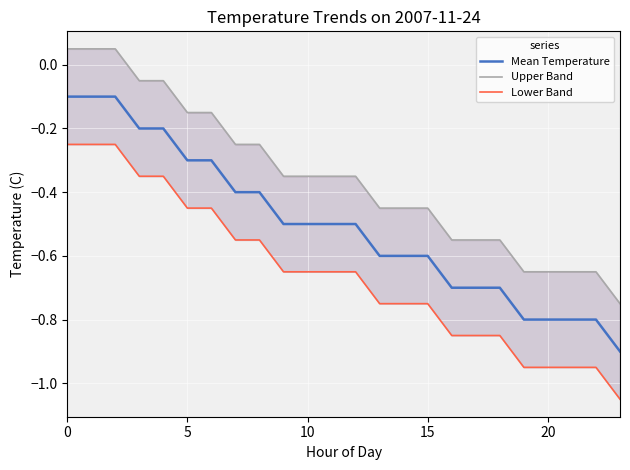

What is the label of the 15th point from the left?

14